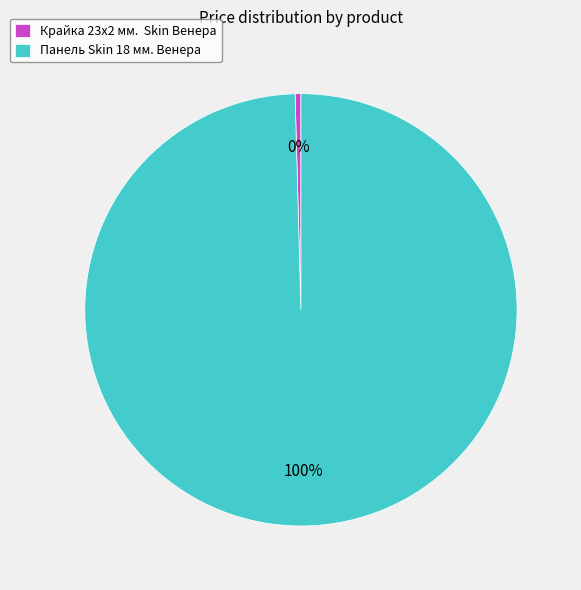

The Крайка 23x2 мм. Skin Венера slice represents 0% of the pie. True or false?

True